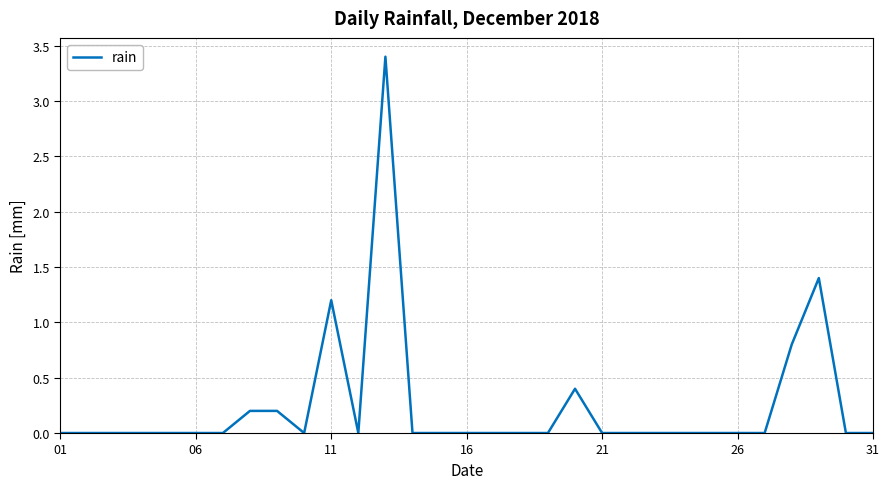

What is the greatest value displayed?

3.4